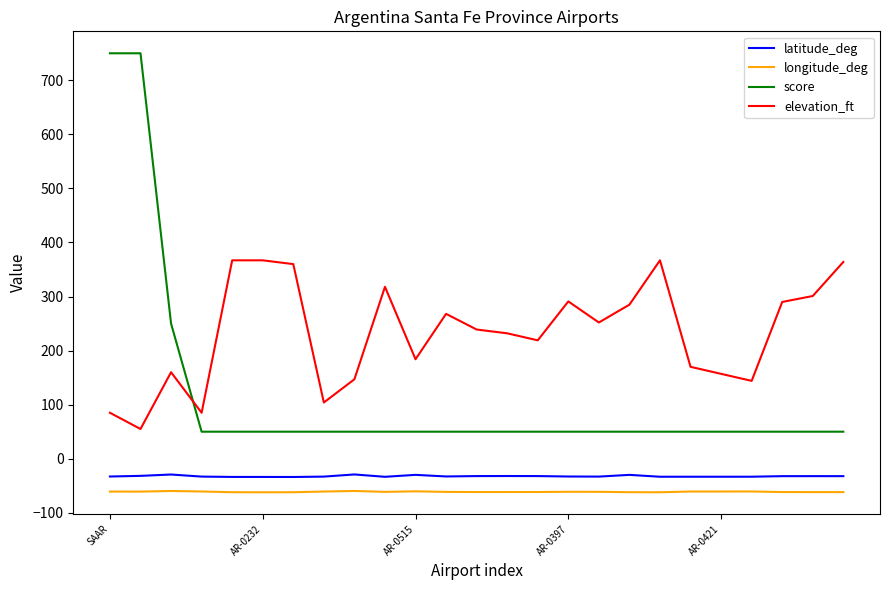

Which series has the largest total across all categories?

elevation_ft